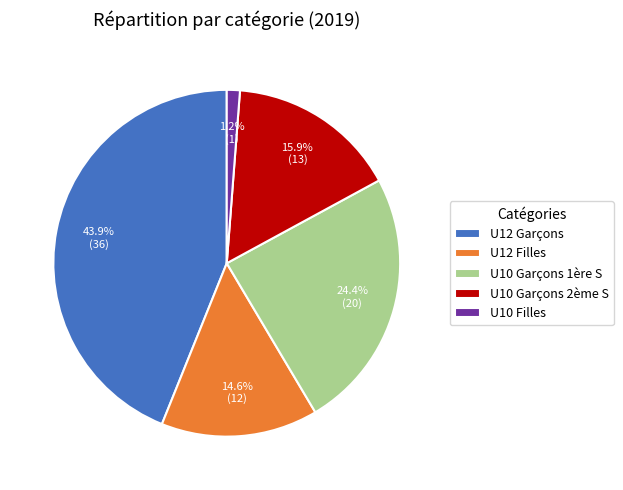

How many slices are in this pie chart?

5